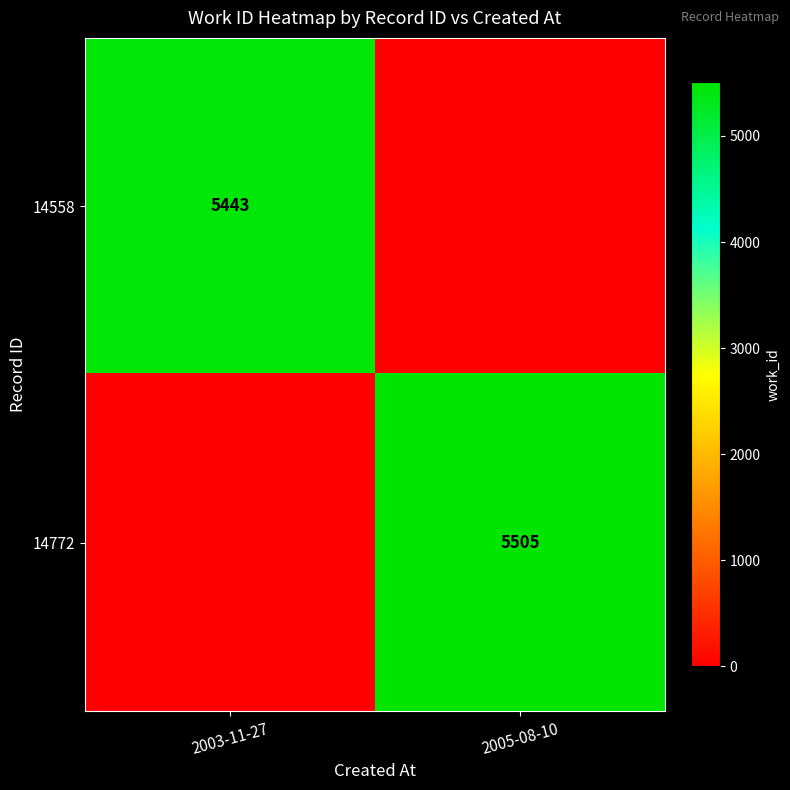

The value of 14558 at 2003-11-27 is 8516. True or false?

False